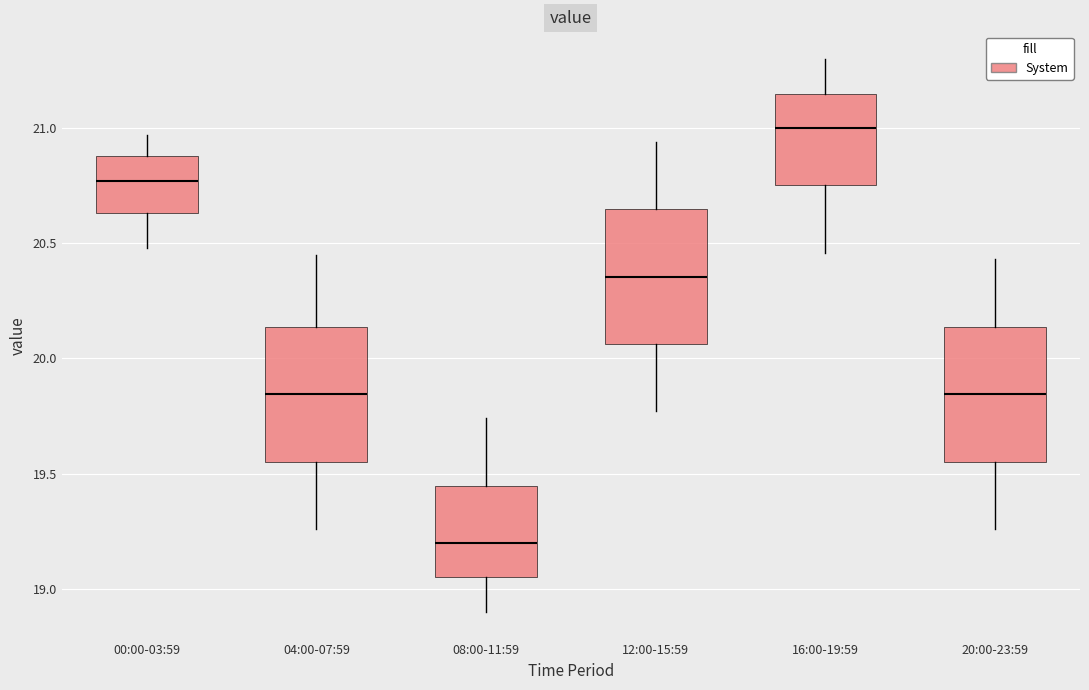

Reading left to right, transcribe this box plot: for each box, give where its median line is, the range the box spans, and where its two whiskers end, as read against the y-axis. The values are not printed on the chart, so give them approximately, as read against the axis.

00:00-03:59: median 20.75, box 20.65 to 20.90, whiskers 20.50 to 20.95
04:00-07:59: median 19.85, box 19.55 to 20.15, whiskers 19.25 to 20.45
08:00-11:59: median 19.20, box 19.05 to 19.45, whiskers 18.90 to 19.75
12:00-15:59: median 20.35, box 20.05 to 20.65, whiskers 19.75 to 20.95
16:00-19:59: median 21.00, box 20.75 to 21.15, whiskers 20.45 to 21.30
20:00-23:59: median 19.85, box 19.55 to 20.15, whiskers 19.25 to 20.45